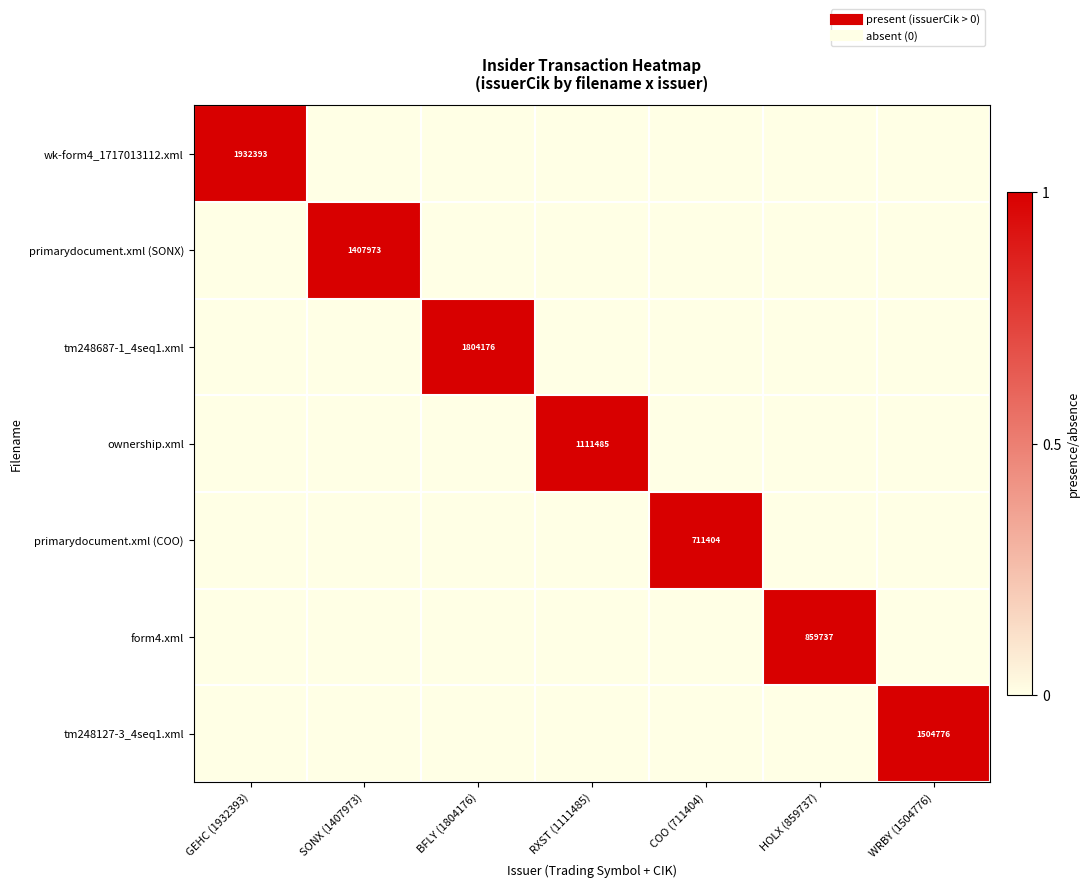

At which category does the chart reach its peak across all series?

GEHC (1932393)